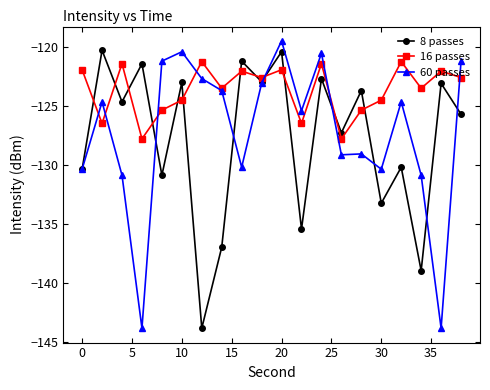

How many interior local valleys does the 16 passes series have?

7